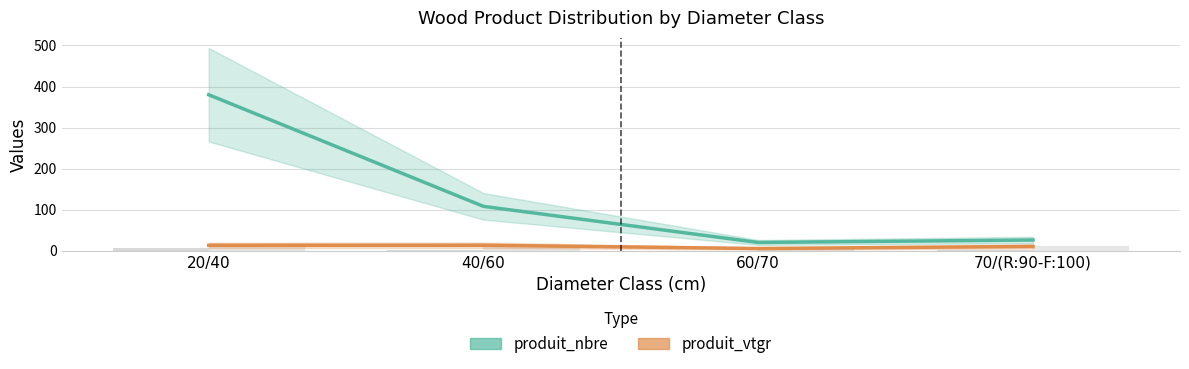

How many data points in produit_nbre are above 108?

1